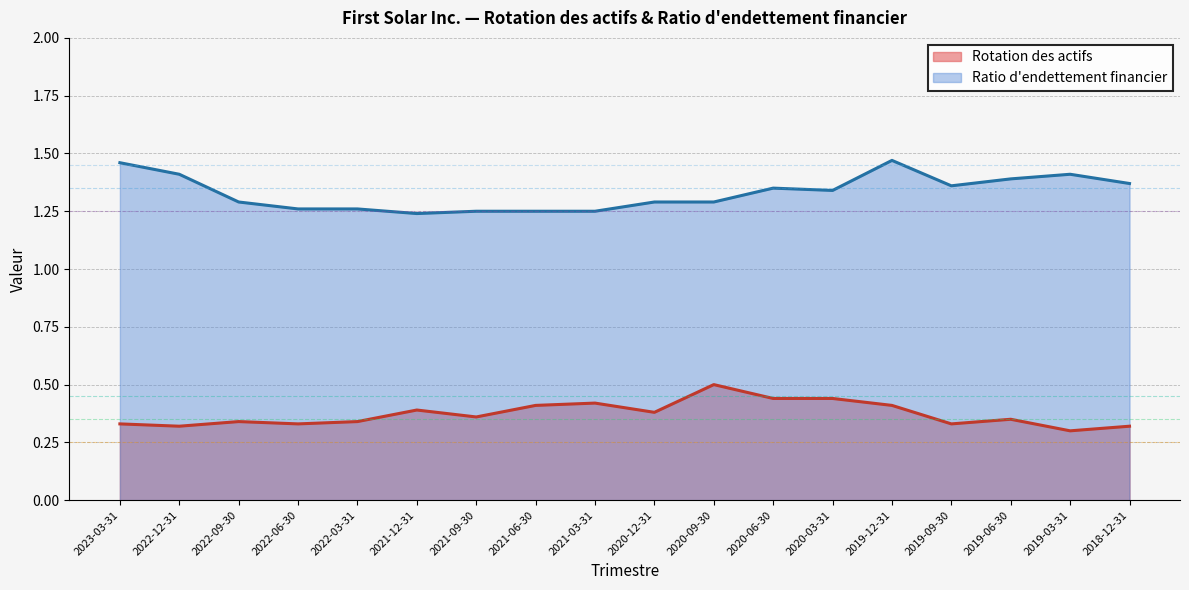

Where is Rotation des actifs nearest to the value 0?

2019-03-31